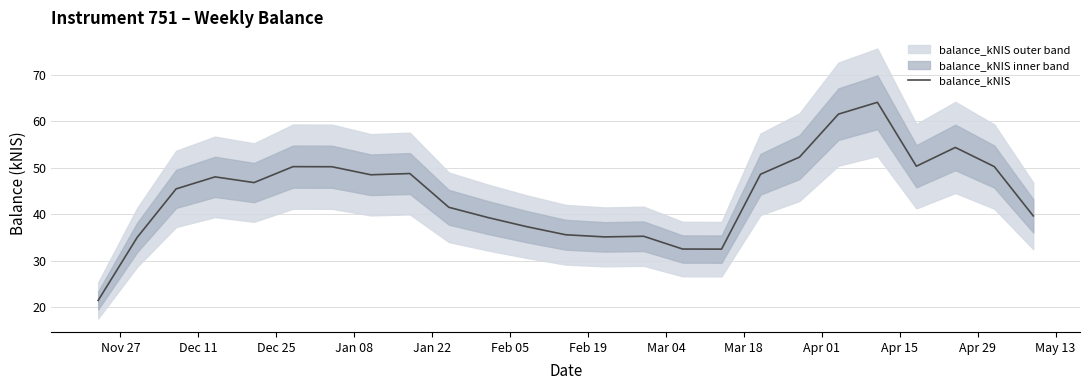

How many points are lower than both their immediate neighbors (excluding endpoints)?

5